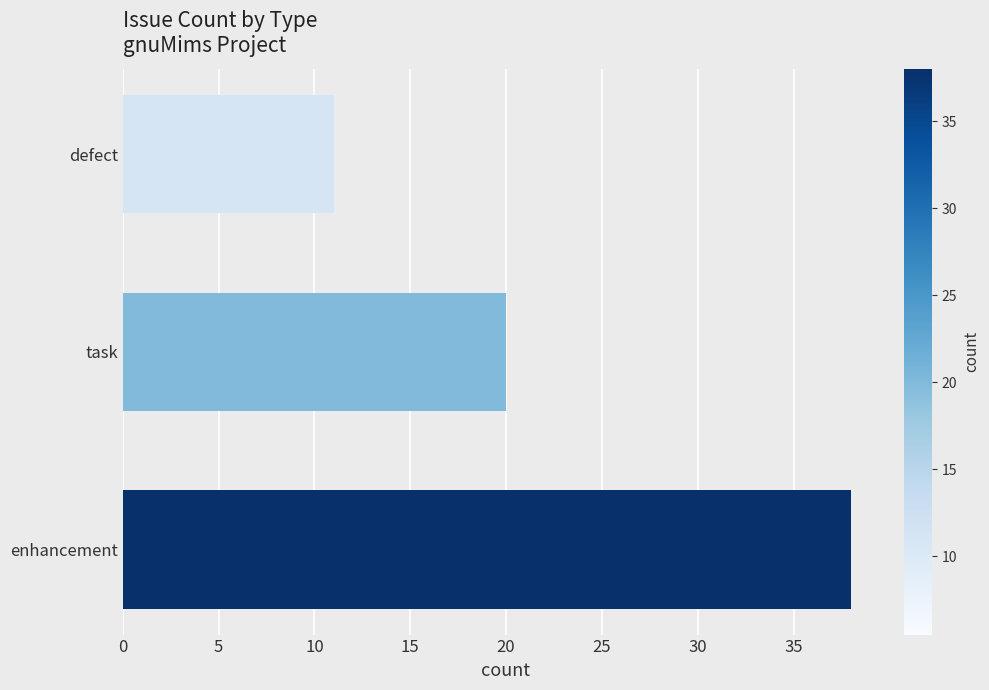

Between task and defect, which is larger?

task